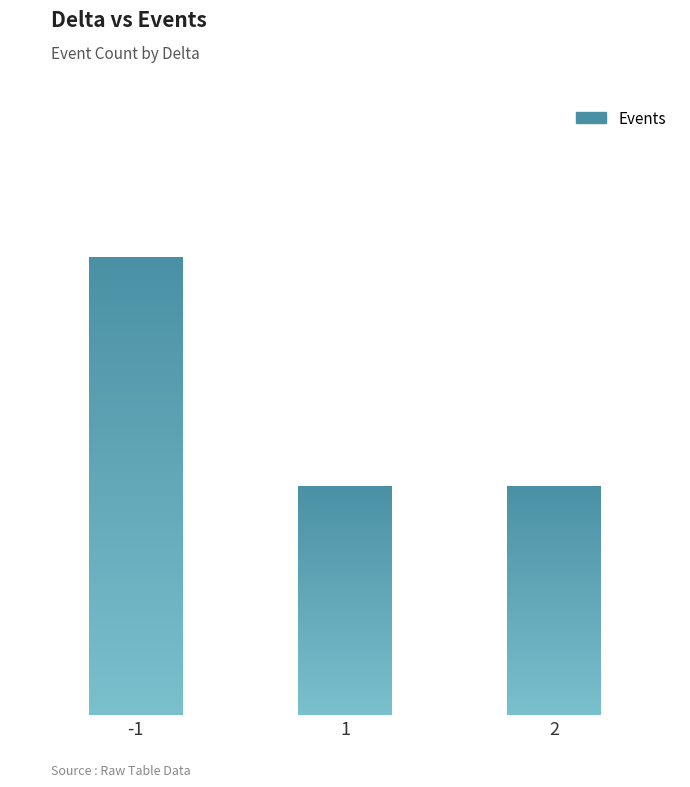

What is the maximum value shown in the chart?

2